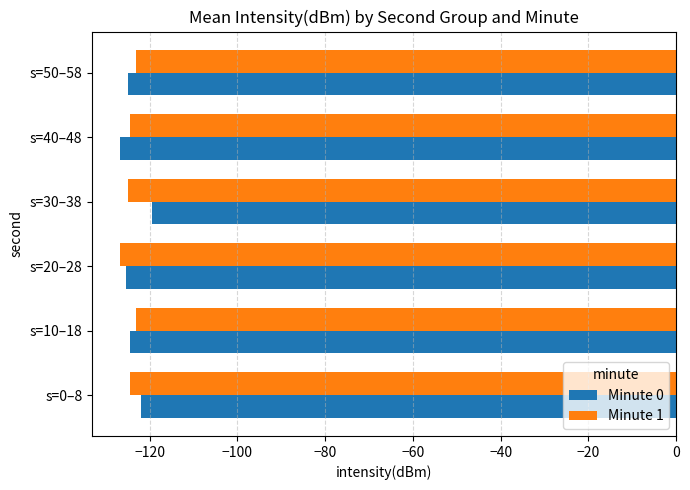

What is the total value across all series at s=0–8?

-246.3